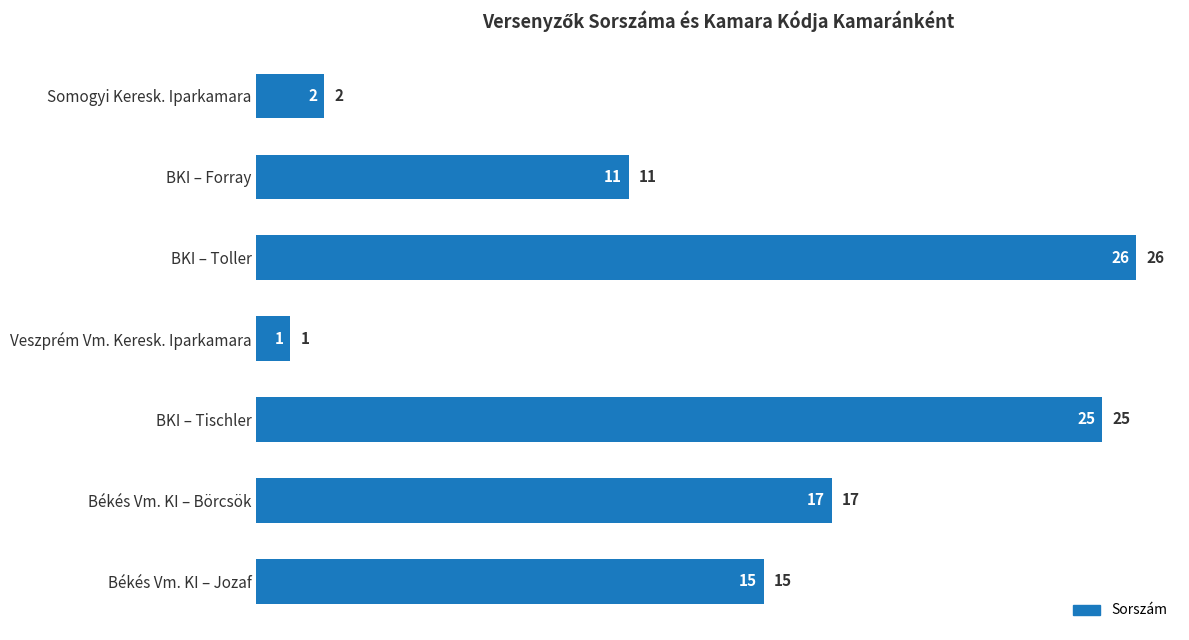

The value at BKI – Tischler is 14. True or false?

False